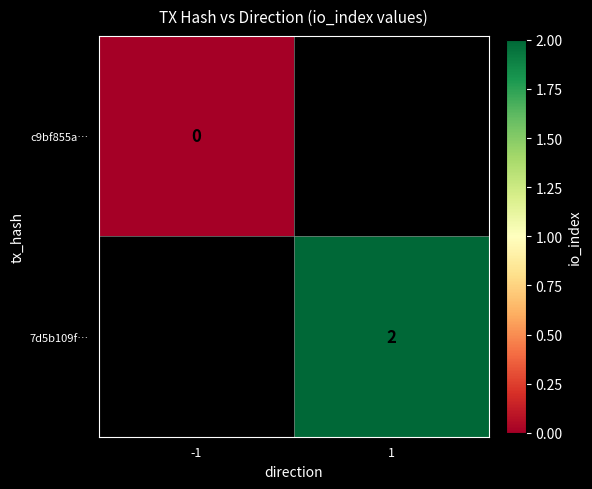

The 7d5b109f… series shows 3 at 1. True or false?

False